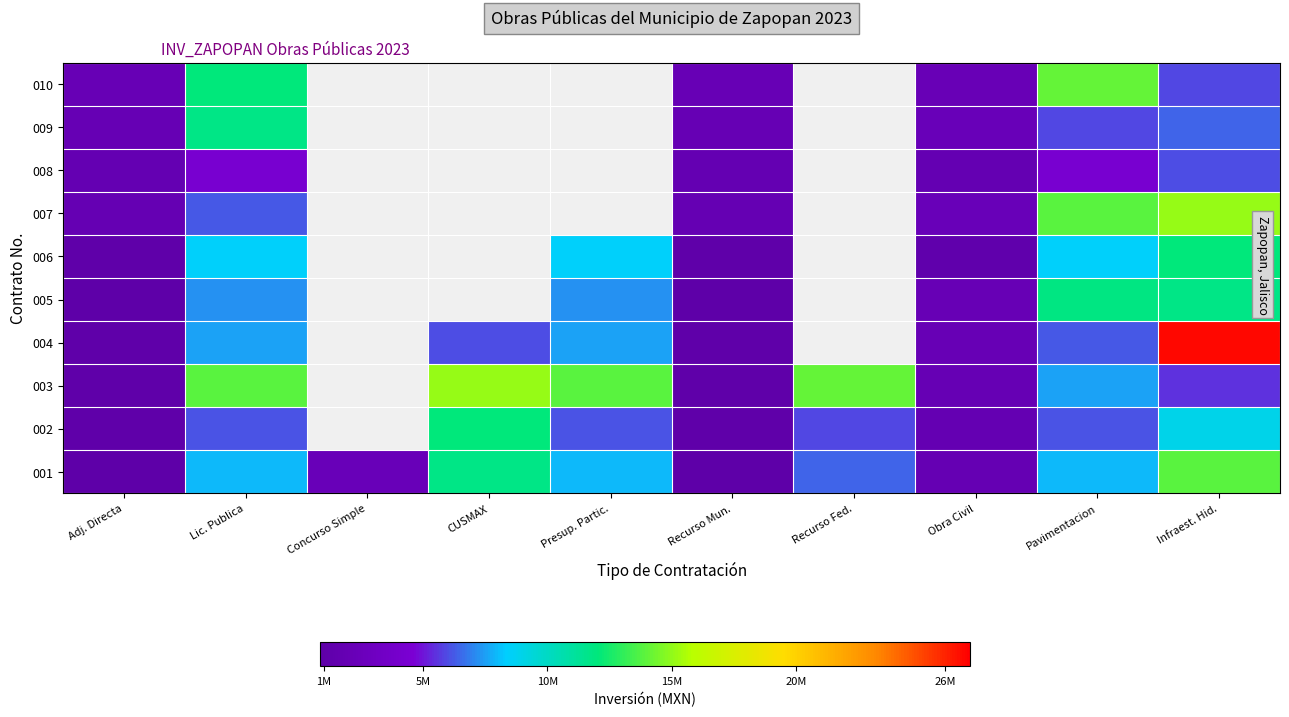

True or false: 002 has a value of 6094179.6 at Lic. Publica.

True